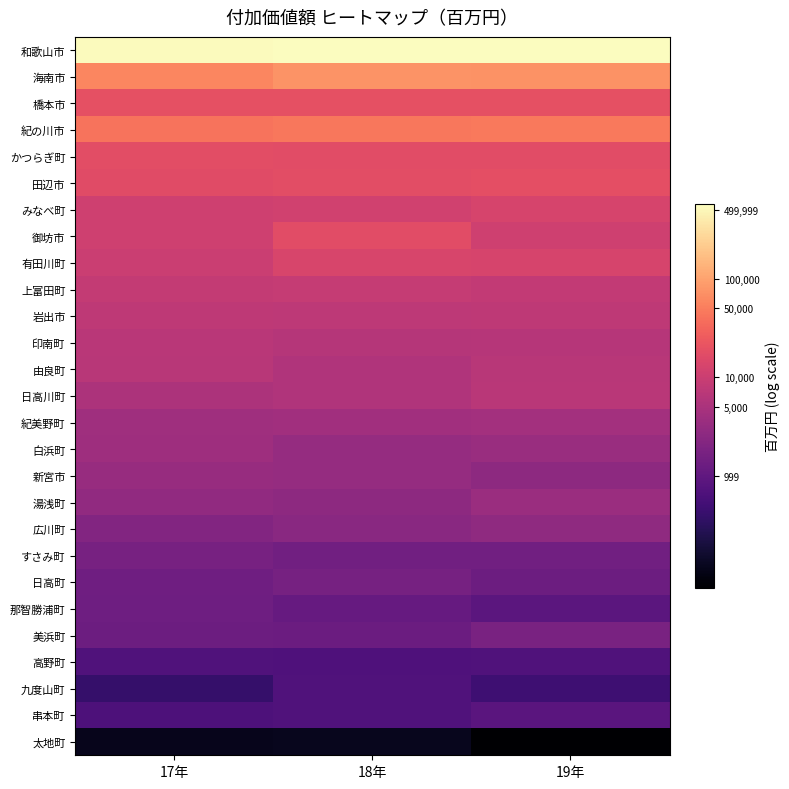

Reading left to right, list all the values displayed in this chart.

和歌山市: 17年=13.2	18年=13.2	19年=13.2
海南市: 17年=11.0	18年=11.2	19年=11.2
橋本市: 17年=9.9	18年=9.9	19年=9.9
紀の川市: 17年=10.6	18年=10.7	19年=10.7
かつらぎ町: 17年=9.8	18年=9.7	19年=9.8
田辺市: 17年=9.7	18年=9.8	19年=9.8
みなべ町: 17年=9.3	18年=9.3	19年=9.5
御坊市: 17年=9.3	18年=9.8	19年=9.3
有田川町: 17年=9.2	18年=9.5	19年=9.5
上富田町: 17年=9.1	18年=9.1	19年=9.0
岩出市: 17年=8.9	18年=8.9	19年=9.0
印南町: 17年=8.8	18年=8.8	19年=8.8
由良町: 17年=8.8	18年=8.6	19年=8.8
日高川町: 17年=8.6	18年=8.6	19年=8.9
紀美野町: 17年=8.3	18年=8.3	19年=8.4
白浜町: 17年=8.3	18年=8.1	19年=8.1
新宮市: 17年=8.1	18年=8.1	19年=7.9
湯浅町: 17年=8.0	18年=7.9	19年=8.2
広川町: 17年=7.6	18年=7.8	19年=7.9
すさみ町: 17年=7.4	18年=7.3	19年=7.3
日高町: 17年=7.2	18年=7.4	19年=7.2
那智勝浦町: 17年=7.2	18年=7.0	19年=6.8
美浜町: 17年=7.2	18年=7.1	19年=7.5
高野町: 17年=6.5	18年=6.5	19年=6.5
九度山町: 17年=6.0	18年=6.6	19年=6.2
串本町: 17年=6.5	18年=6.5	19年=6.8
太地町: 17年=4.8	18年=4.8	19年=4.3